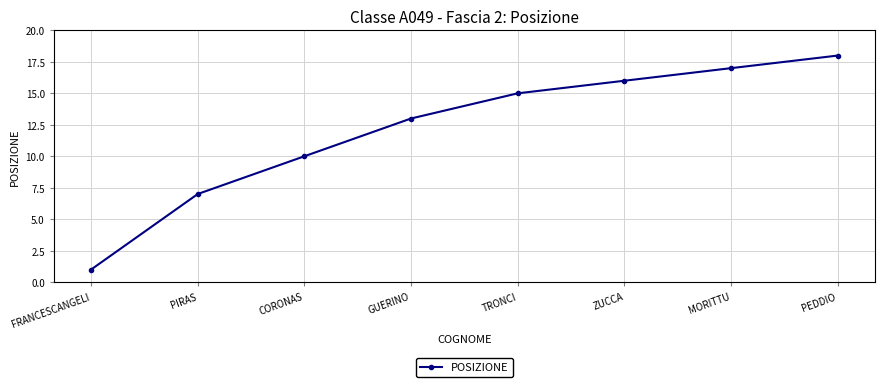

Which category has the lowest value across all series?

FRANCESCANGELI